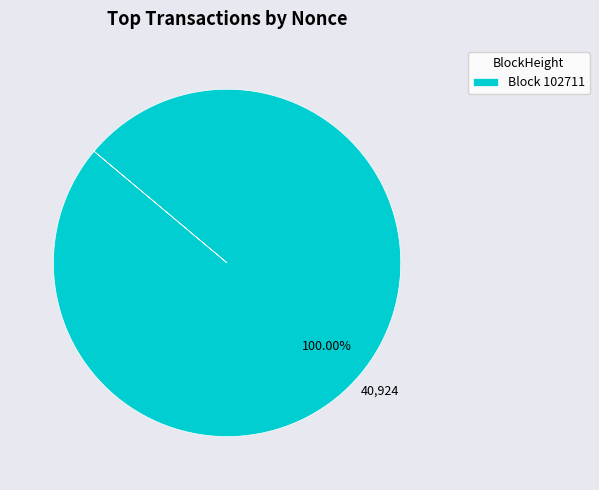

Rank the categories by value from lowest to highest.

Block 102711